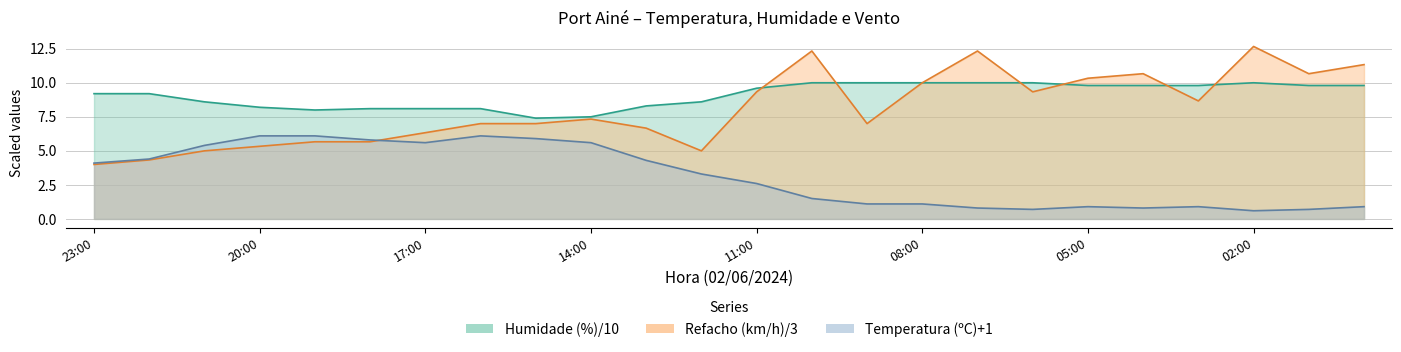

True or false: Humidade (%) and Temperatura (ºC) cross at least once.

False